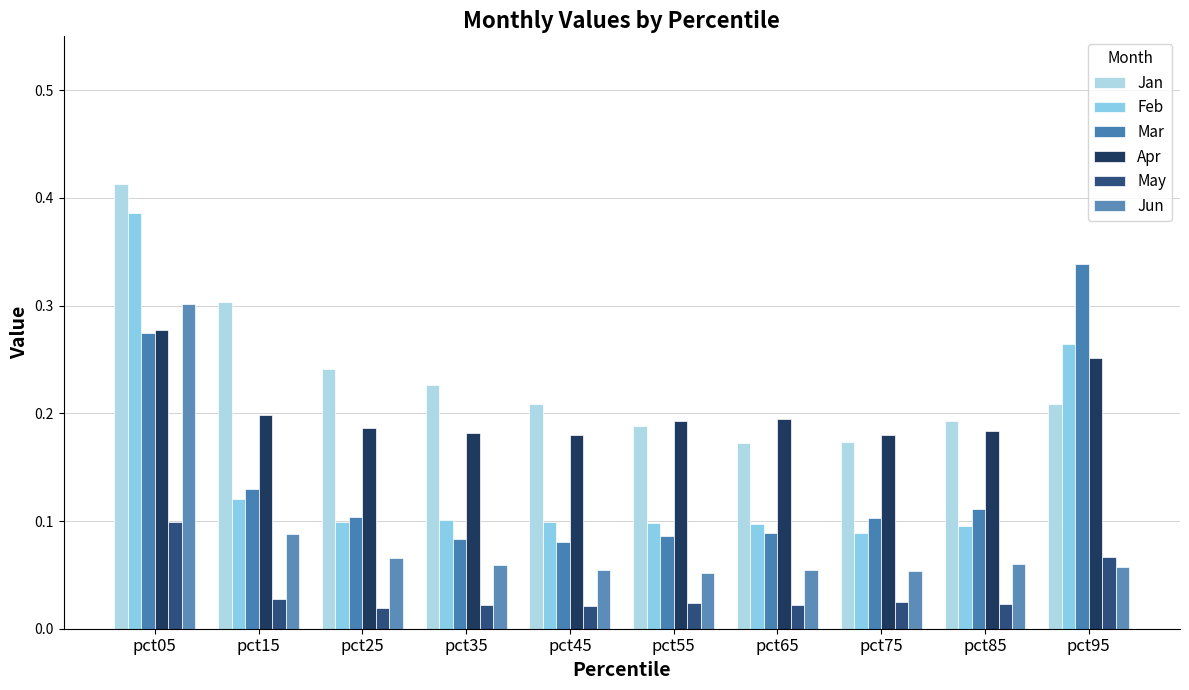

Are the bars horizontal?

No